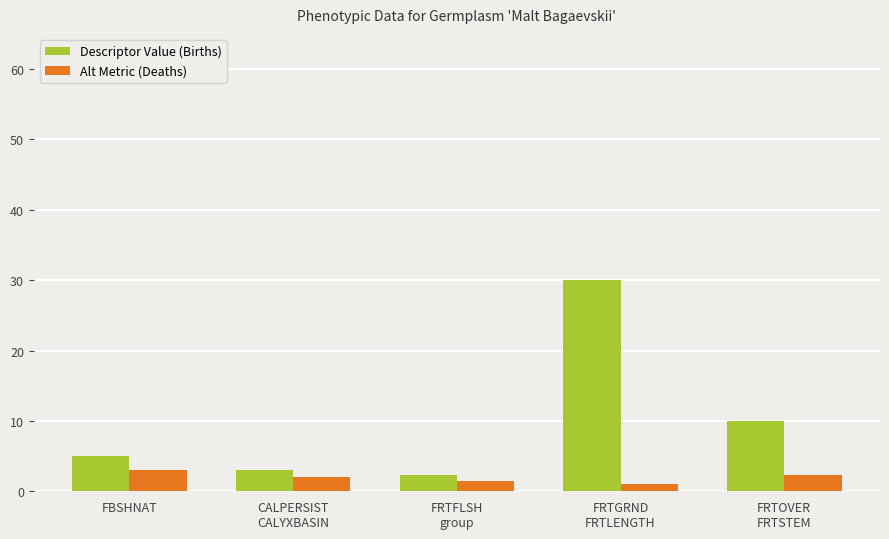

What position from the right is FBSHNAT?

5